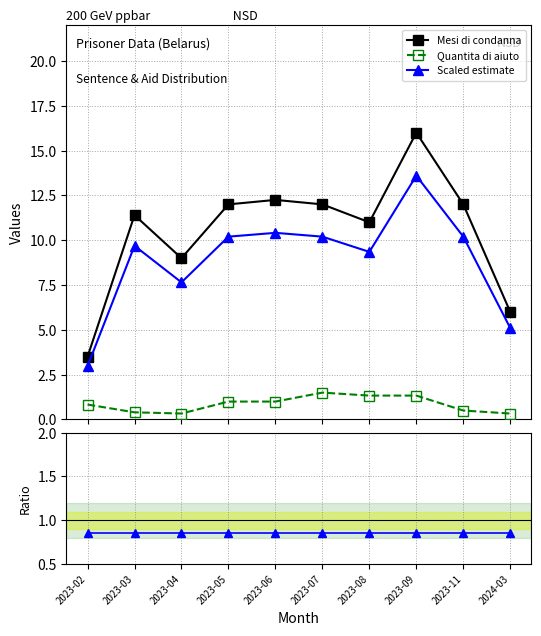

True or false: Quantita di aiuto and Scaled estimate intersect in this chart.

False